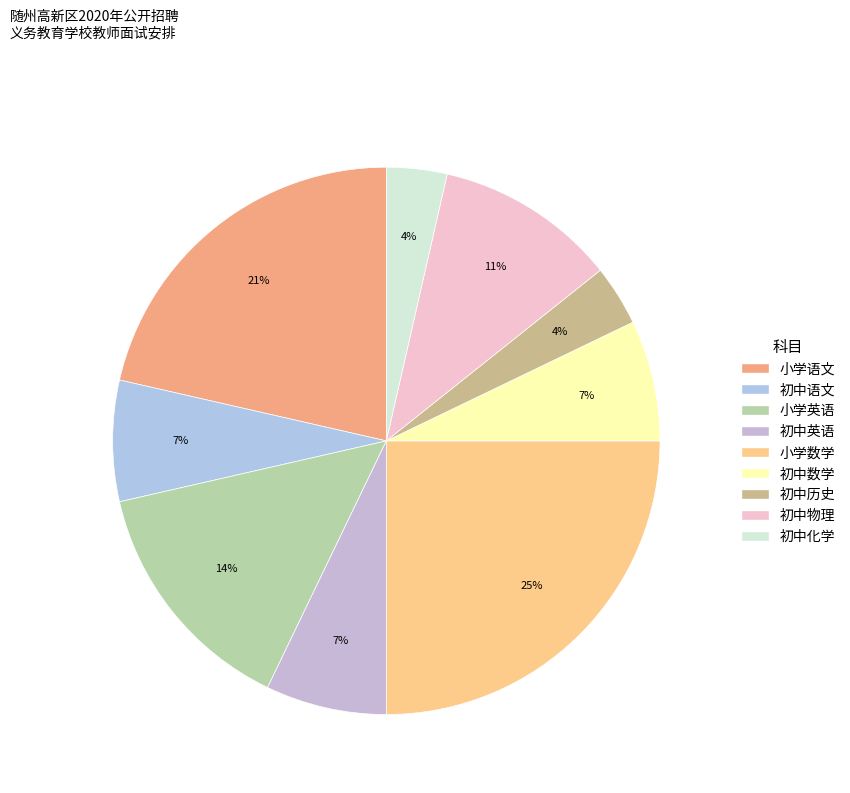

To the nearest percent, what is the difference between the largest and smallest slice percentages?

21%